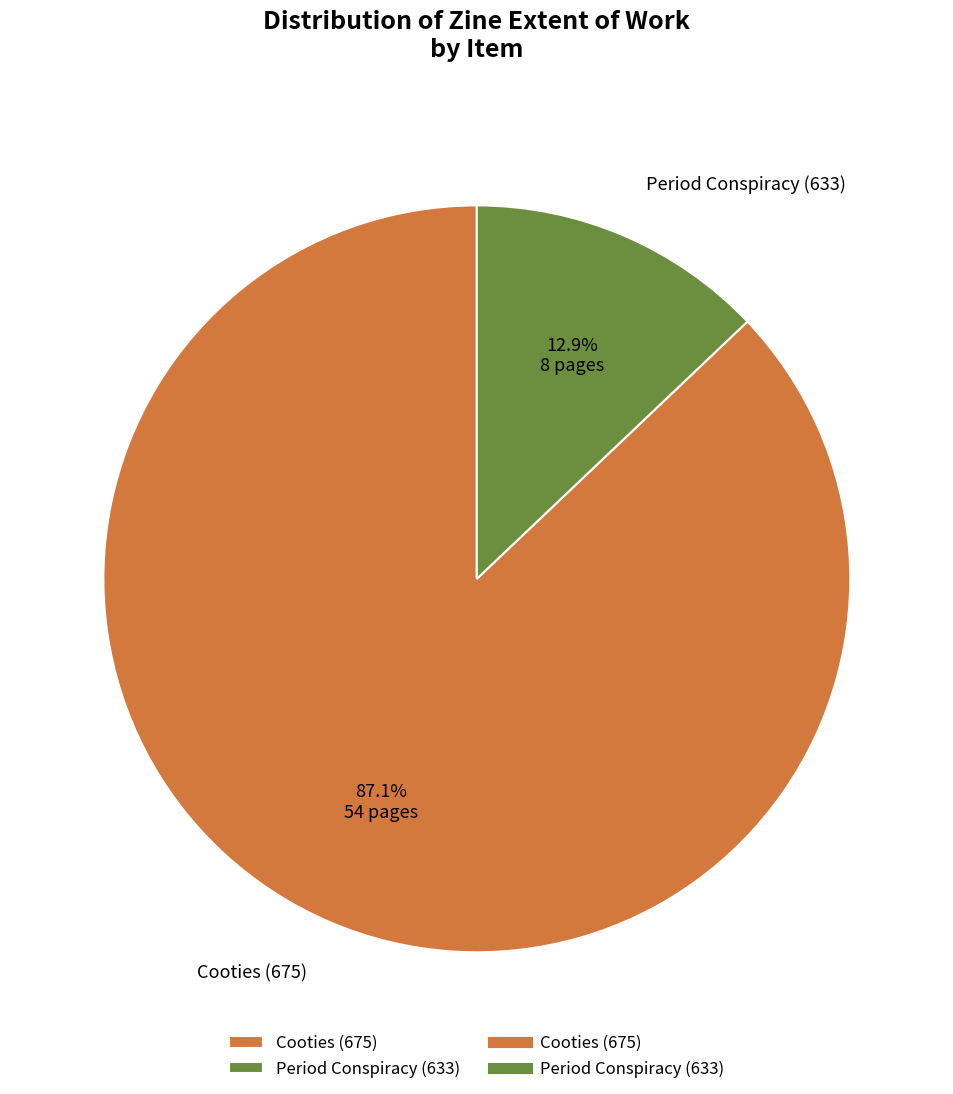

Is Period Conspiracy (633) the majority of the pie?

No